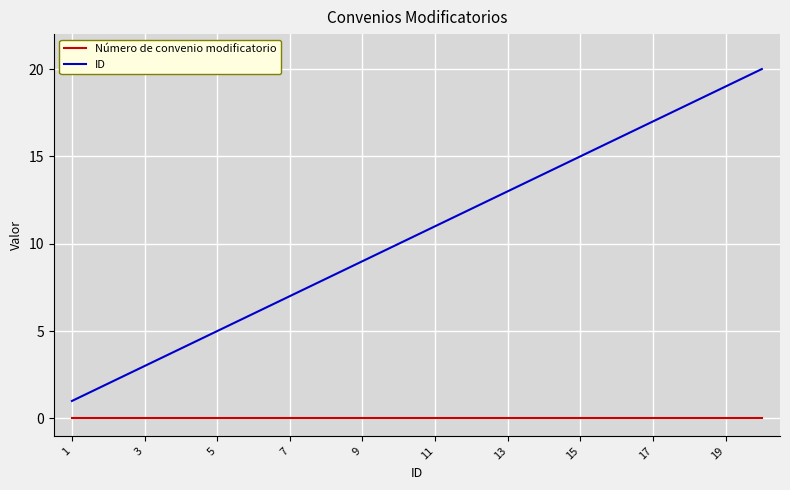

True or false: Número de convenio modificatorio and ID cross at least once.

False